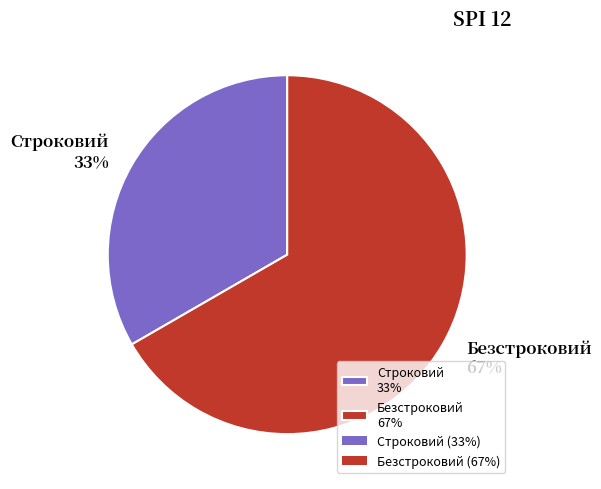

The Строковий slice represents 47% of the pie. True or false?

False